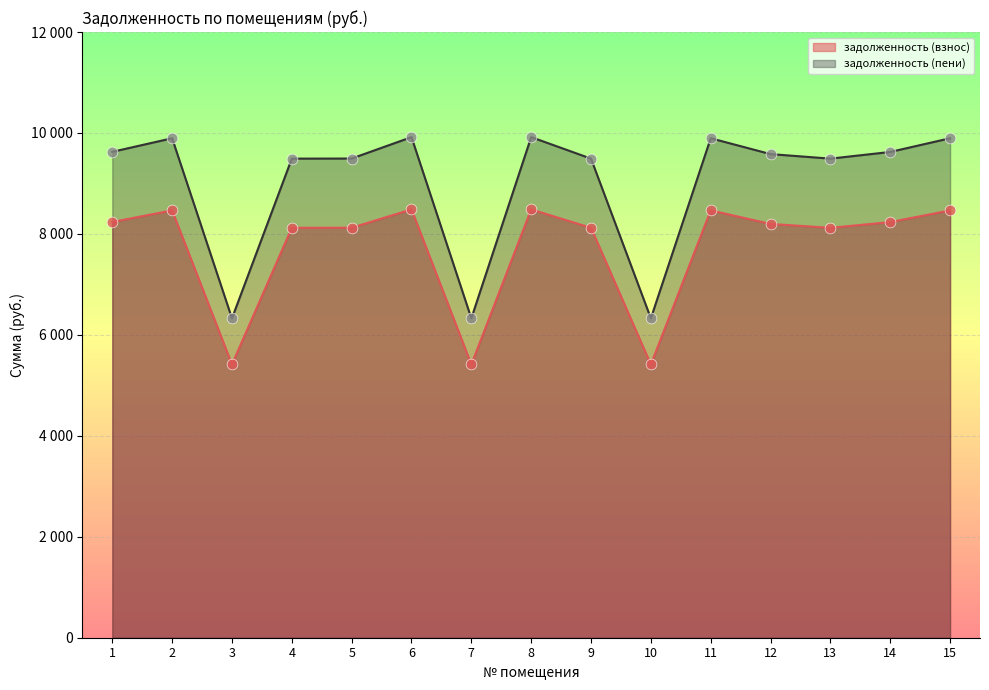

What is the total value across all series at 3?

11742.5